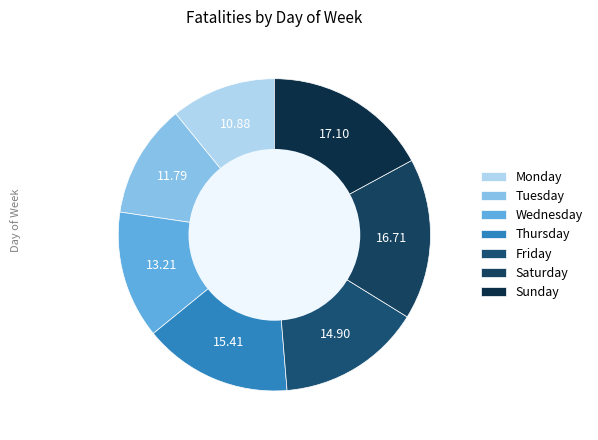

To the nearest percent, what is the combined percentage of Saturday and Monday?

28%